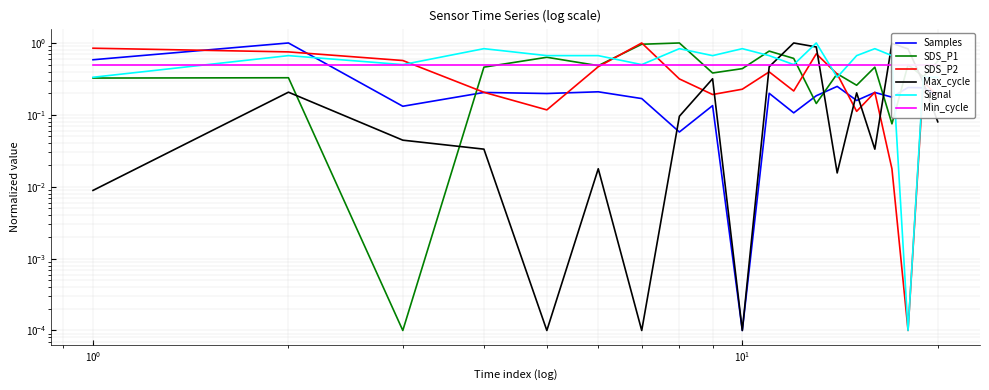

What is the value of the Samples point at the 19th from the left?

0.2